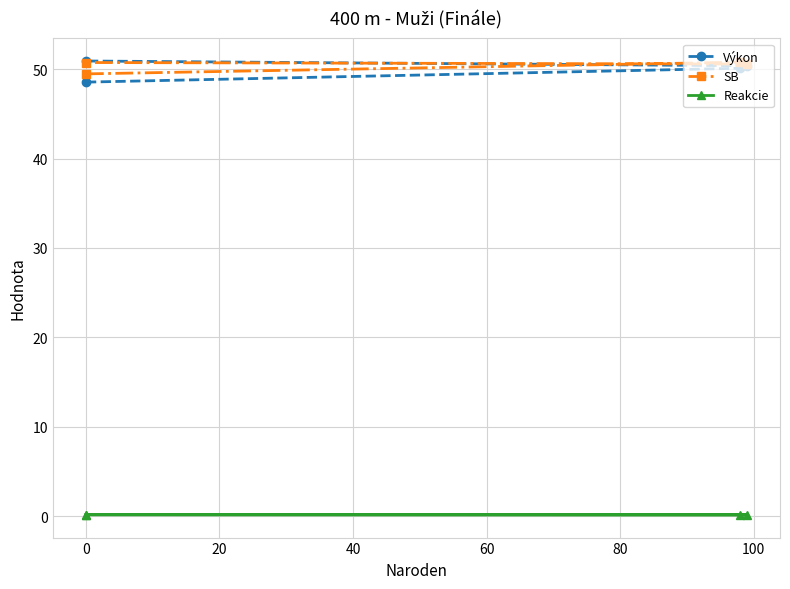

Between 0 and 20, which series saw the biggest shift?

Výkon